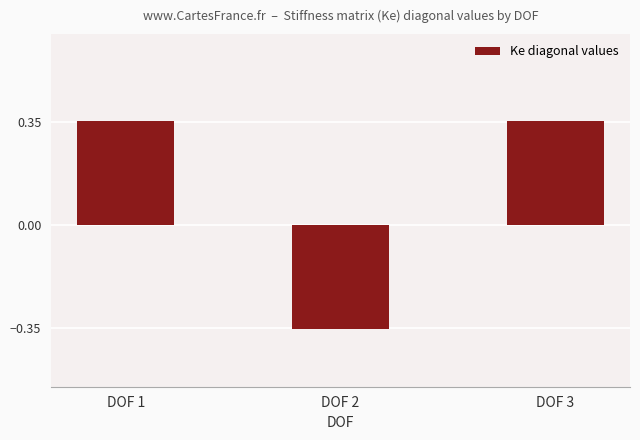

Where does the data first go above 0?

DOF 1